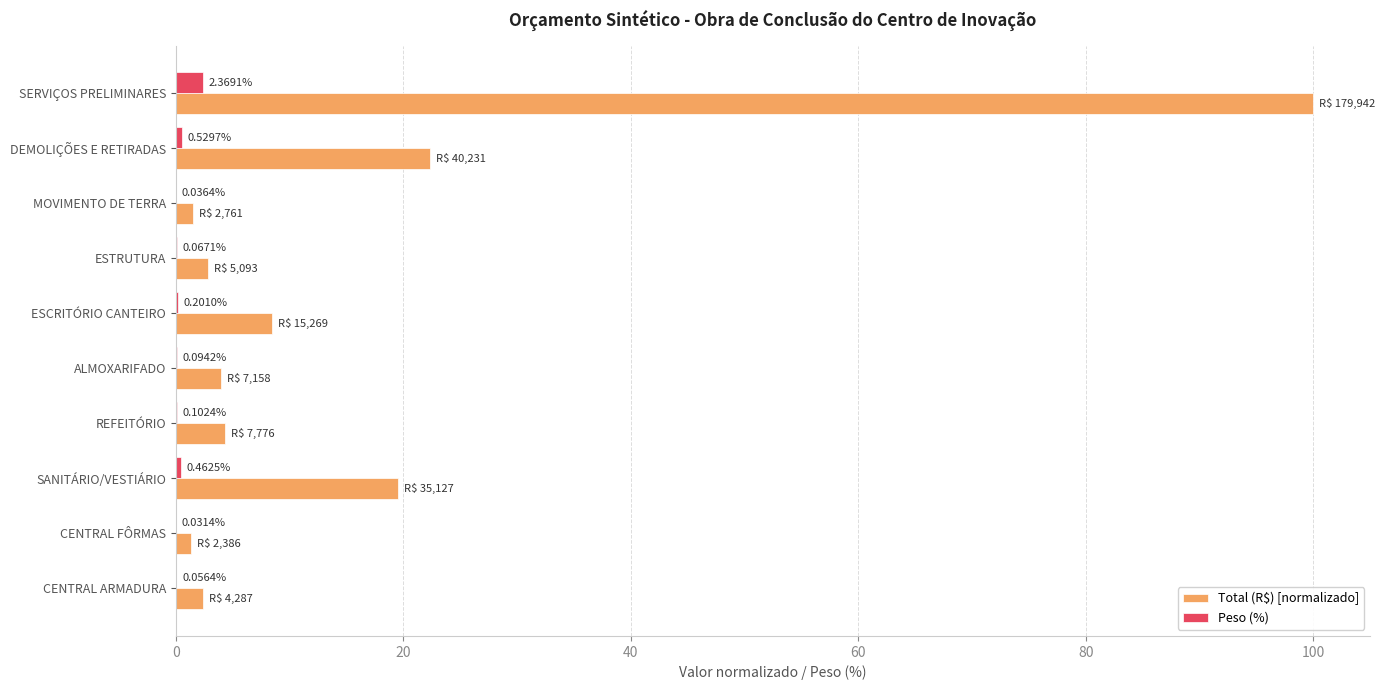

What is the sum of the Peso (%) values at REFEITÓRIO and DEMOLIÇÕES E RETIRADAS?

0.6